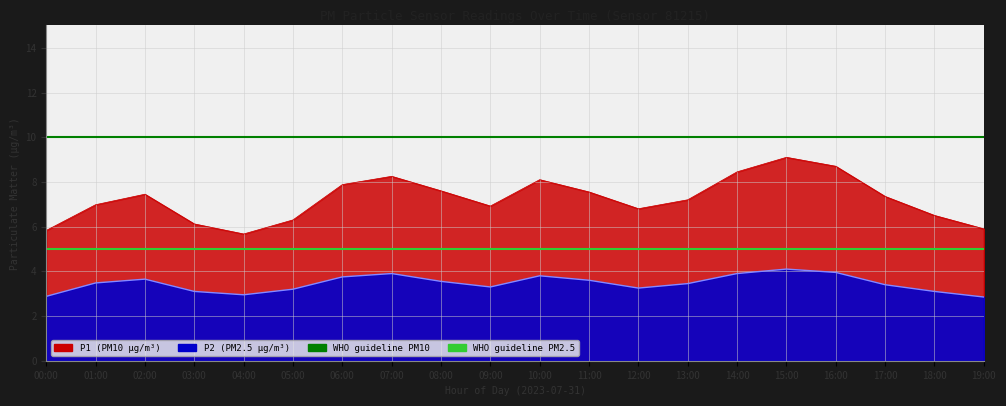

True or false: WHO guideline PM10 has a value of 10 at 00:00.

True